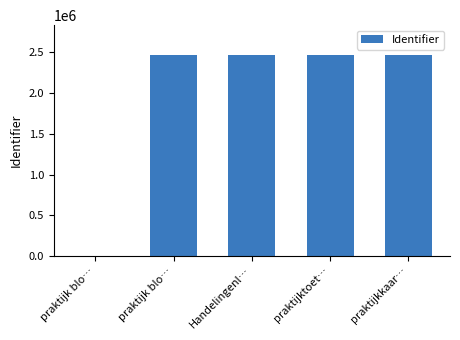

What is the label of the 3rd bar from the left?

Handelingenl…